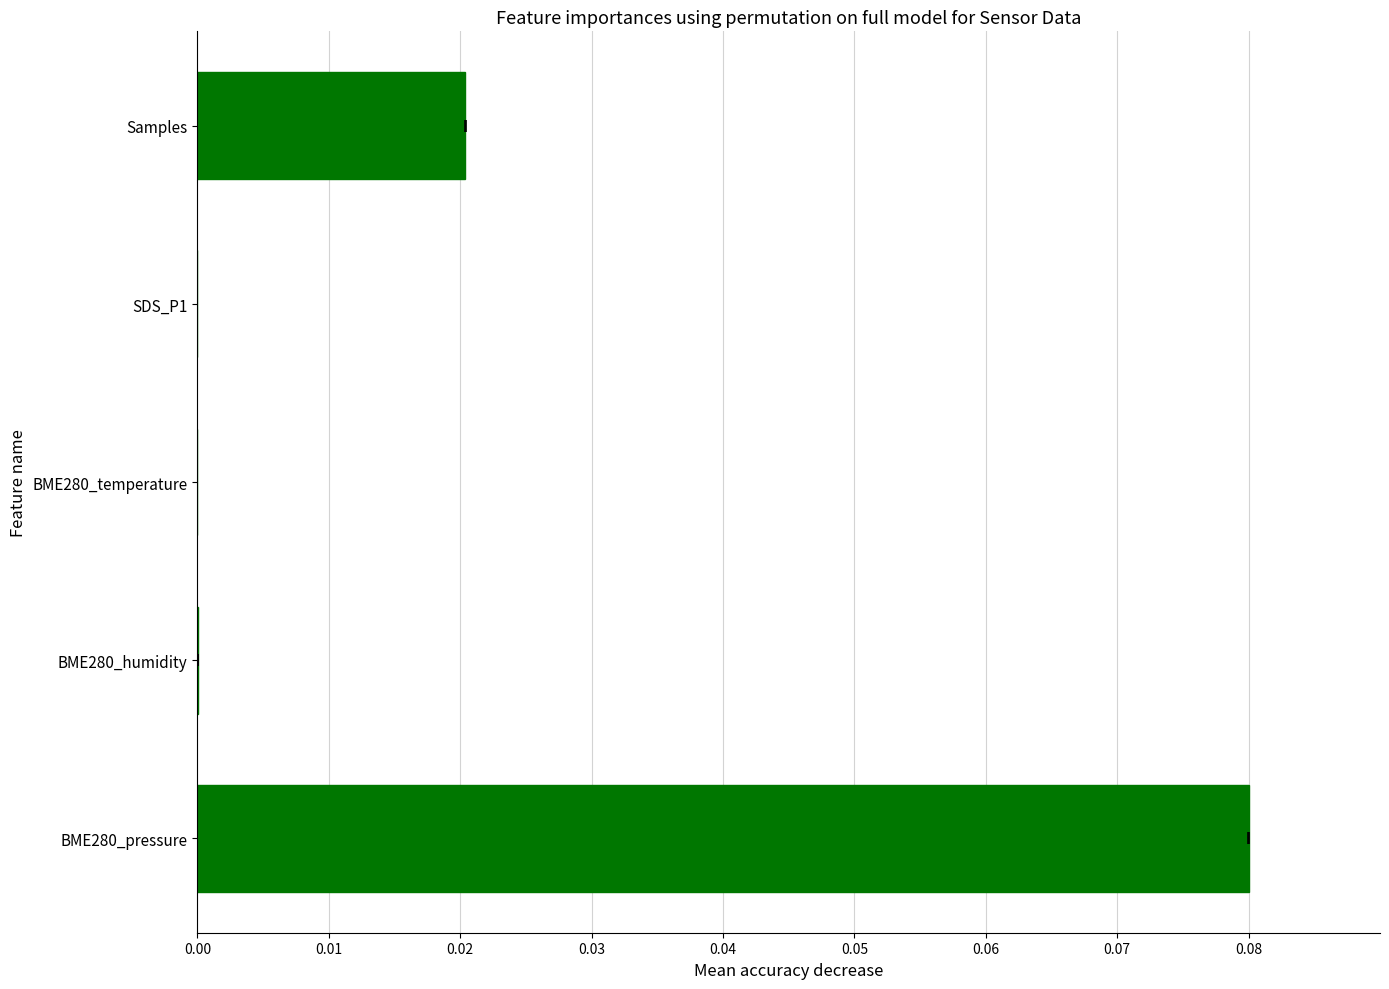

True or false: the data shows 0.1 at BME280_pressure.

True